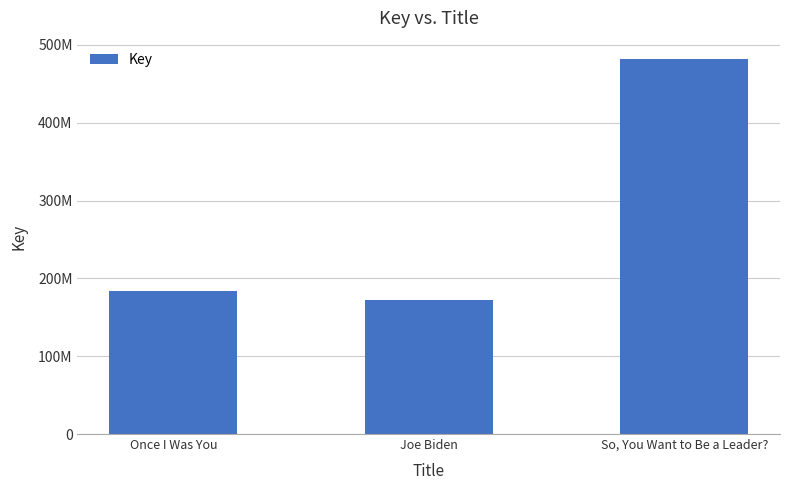

Is it true that the value at So, You Want to Be a Leader? is 481306189?

True